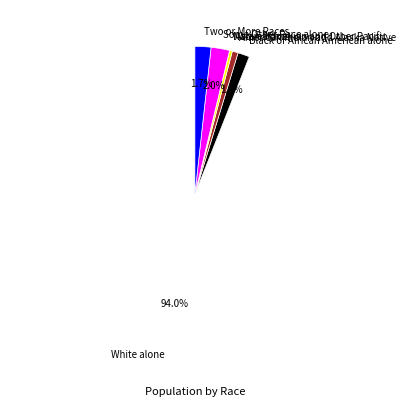

How much of the chart is everything except Some Other Race alone?

98.0%